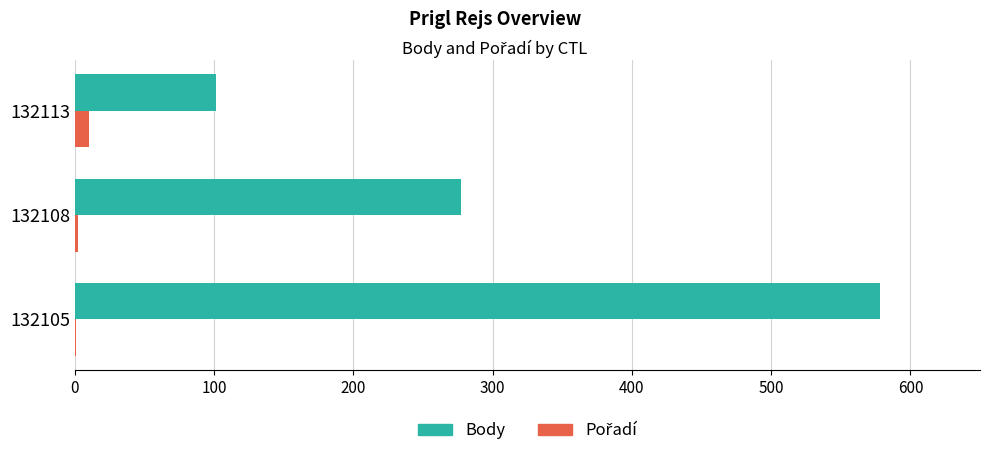

Is it true that Body equals 110 at 132108?

False